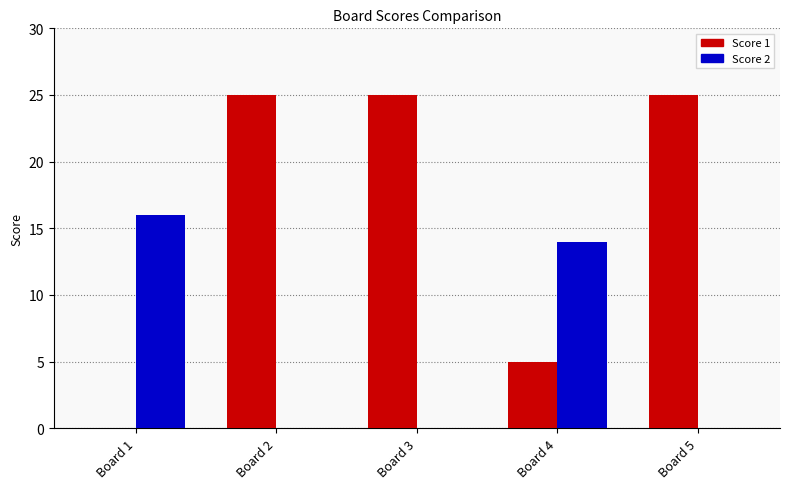

Which series has the widest spread of values?

Score 1